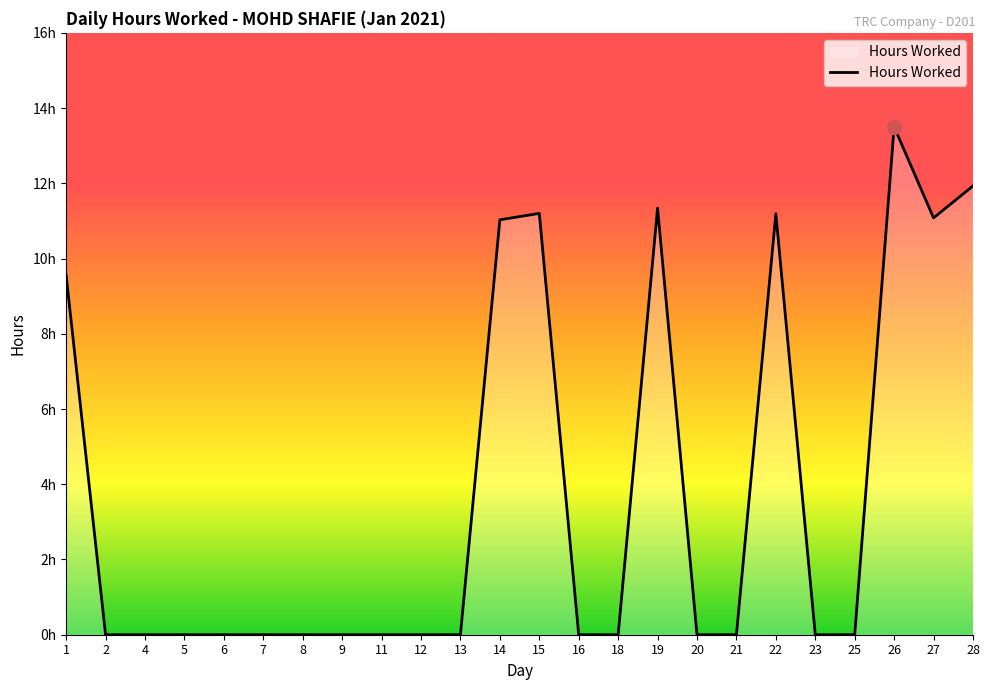

Is this an area chart (filled region under the line)?

Yes